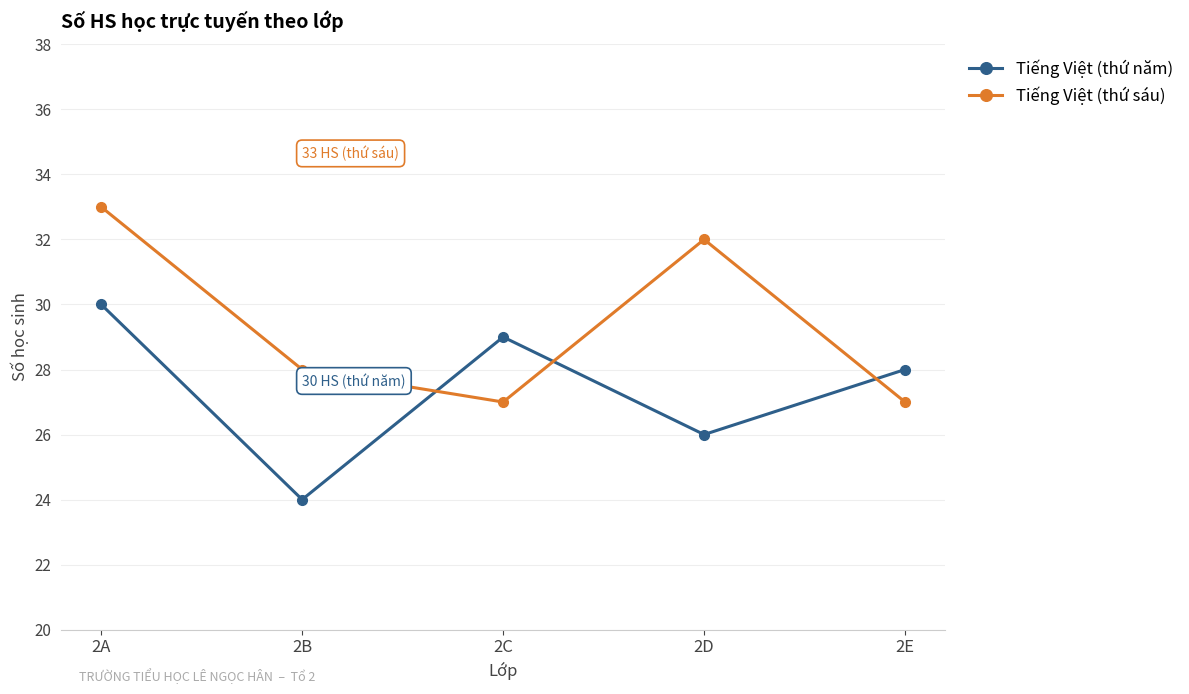

Reading left to right, list all the values displayed in this chart.

Tiếng Việt (thứ năm): 2A=30	2B=24	2C=29	2D=26	2E=28
Tiếng Việt (thứ sáu): 2A=33	2B=28	2C=27	2D=32	2E=27